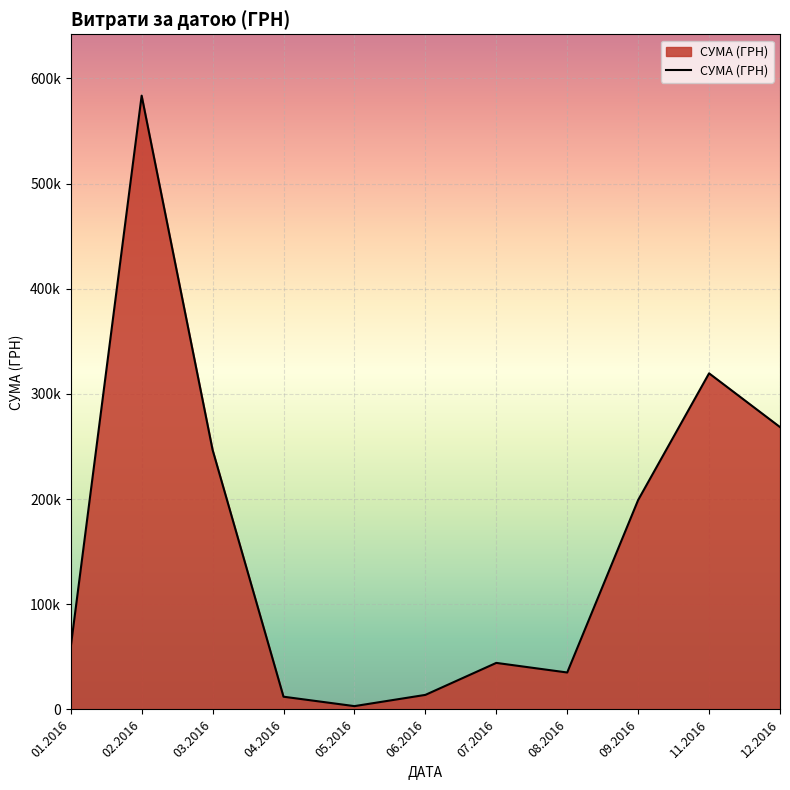

At which label is the value closest to 293356?

12.2016